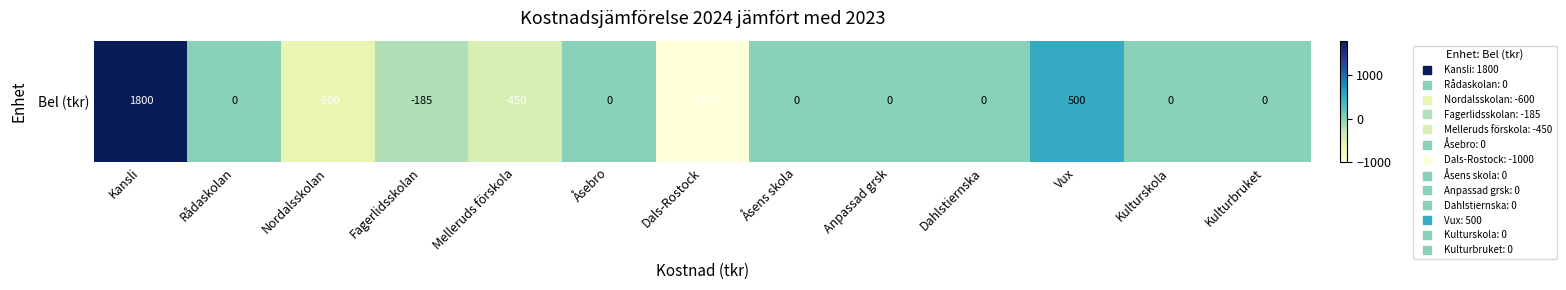

What is the average value?

5